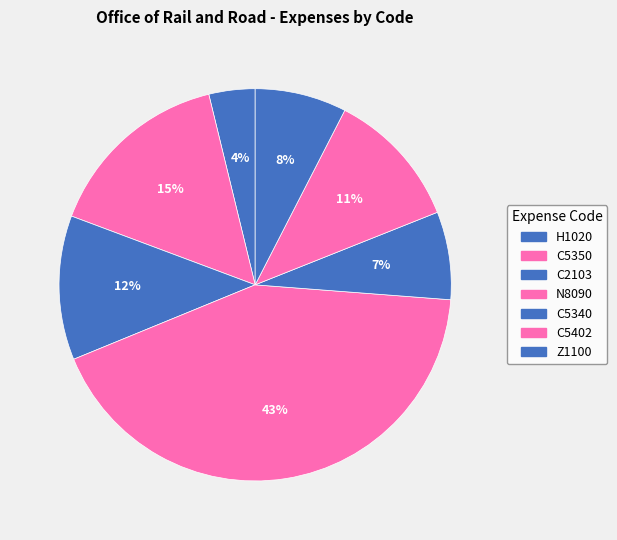

Is C5340 the majority of the pie?

No